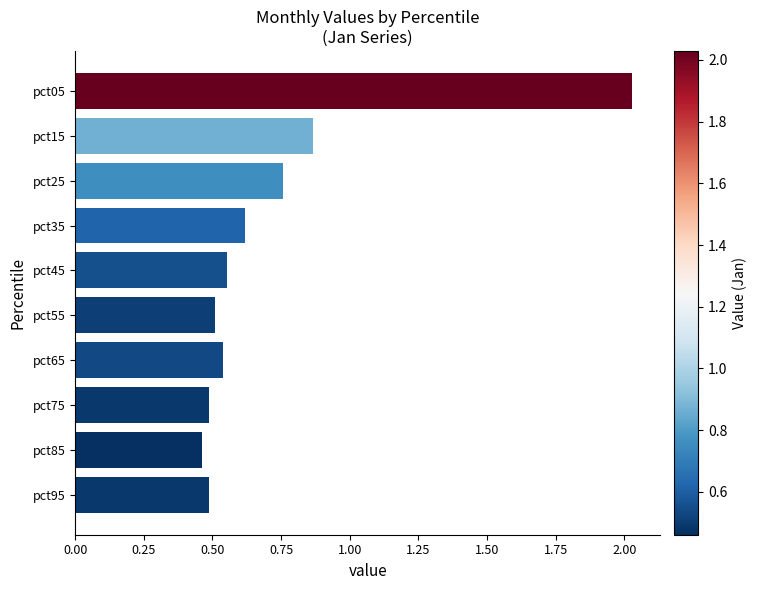

At which category does the chart reach its peak across all series?

pct05